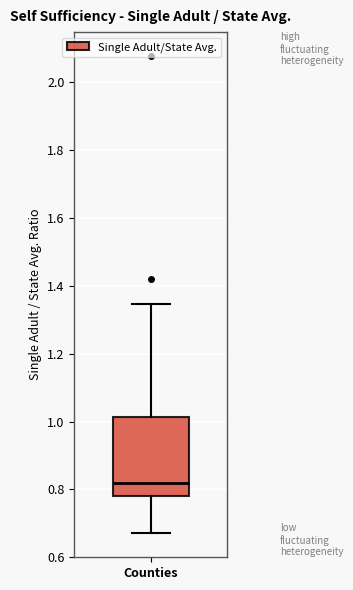

Transcribe this box plot: give where the median line is, the range the box spans, and where the two whiskers end, as read against the y-axis. The values are not printed on the chart, so give them approximately, as read against the axis.

median 0.82, box 0.78 to 1.02, whiskers 0.68 to 1.34